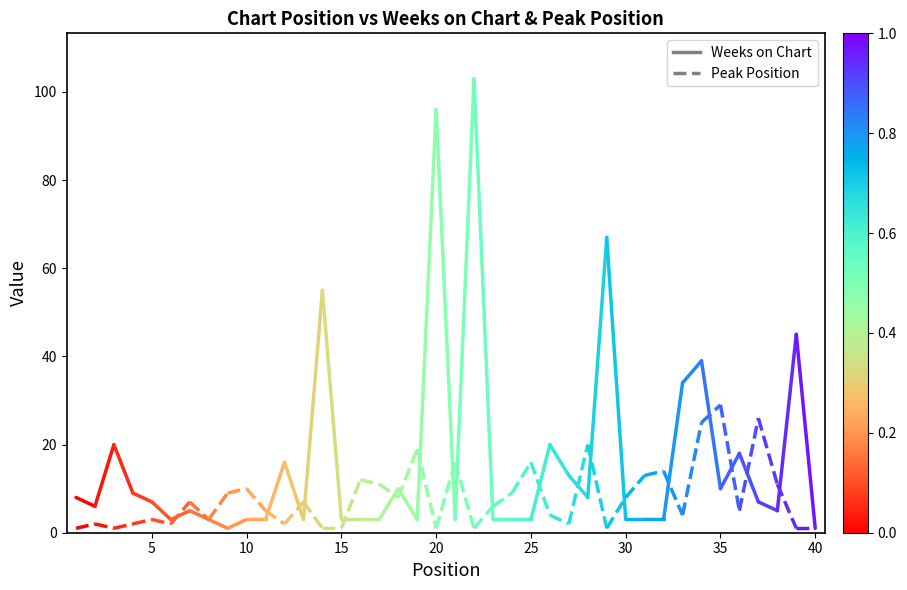

True or false: Peak Position has a value of 2 at 0.

False